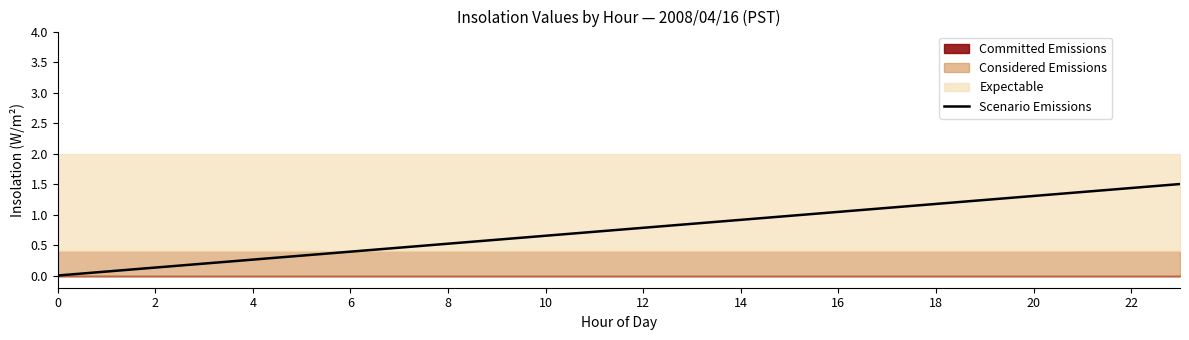

The value of Scenario Emissions at 8 is 0.5. True or false?

True